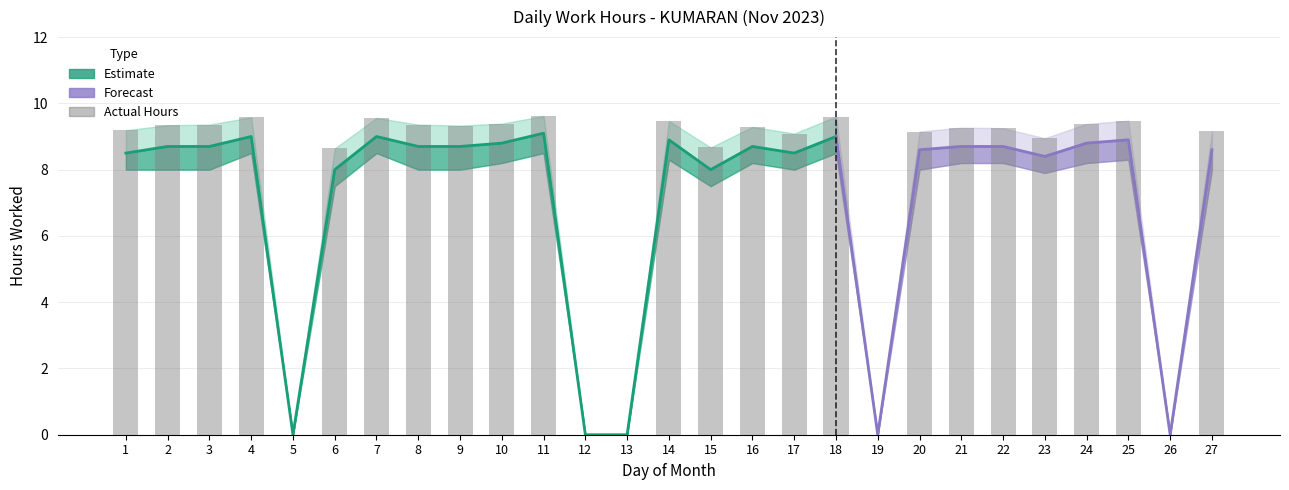

What is the difference between the second highest and minimum values?

9.6